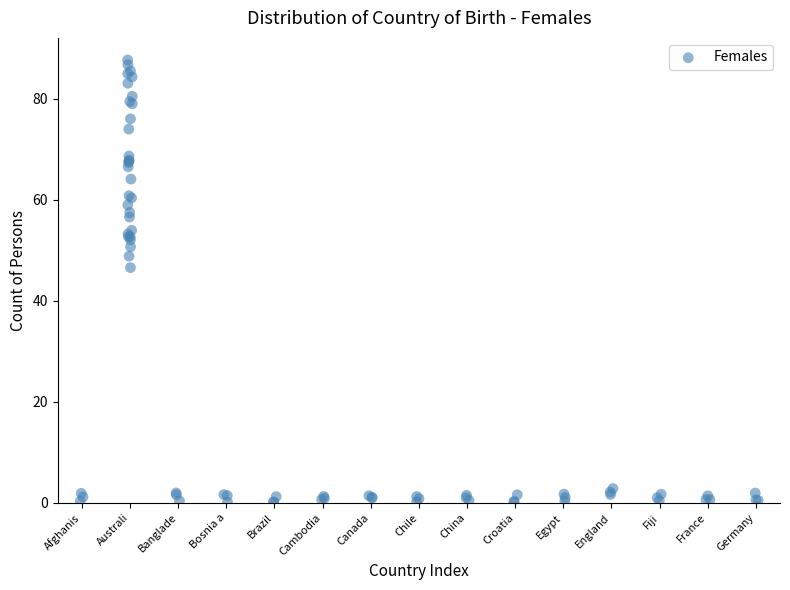

What Y value in the scatter plot is closest to 43?

46.6